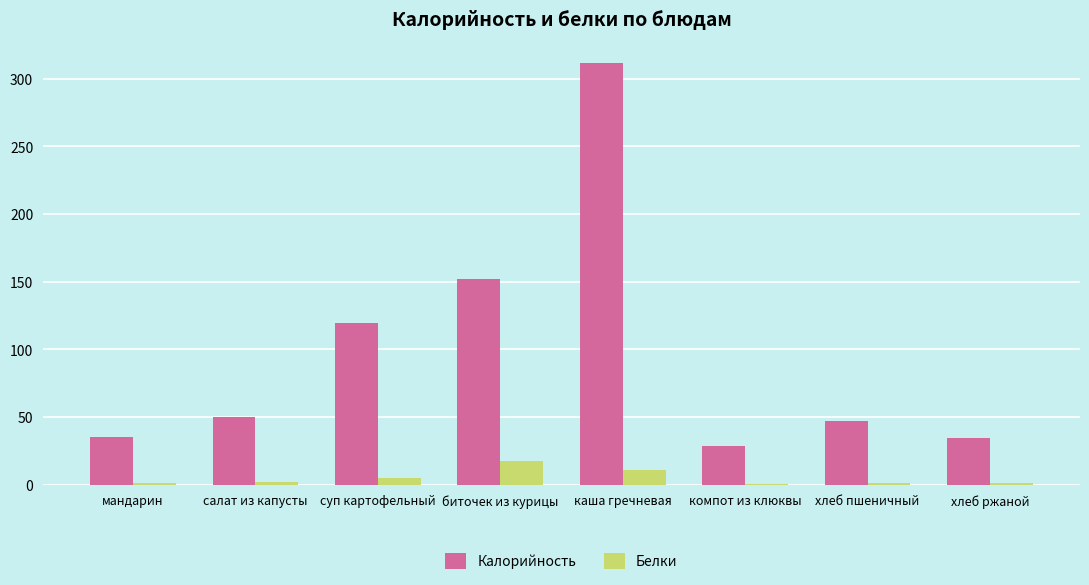

The Калорийность series shows 66.5 at хлеб пшеничный. True or false?

False